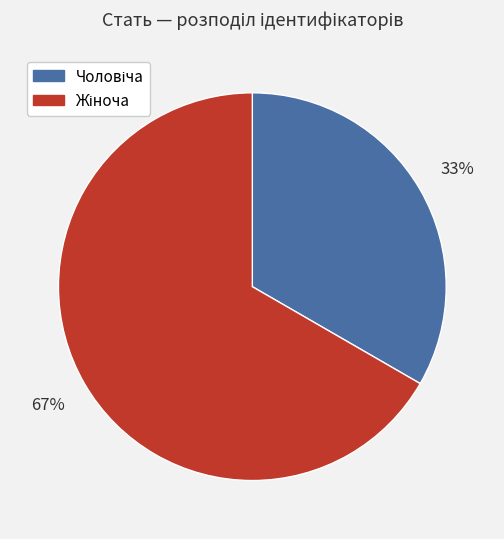

Is there a majority slice in this chart?

Yes